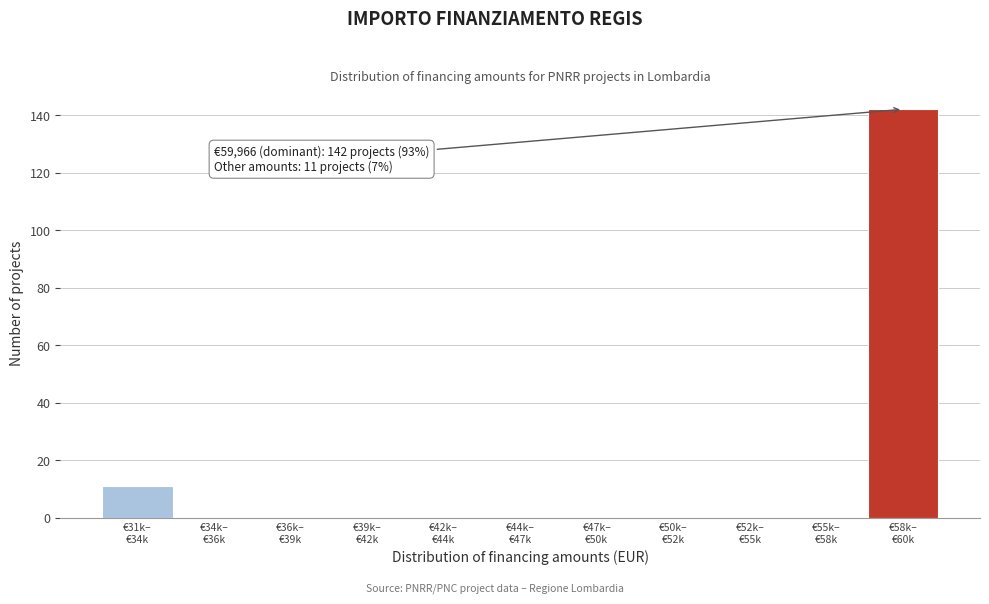

What is the greatest value displayed?

142